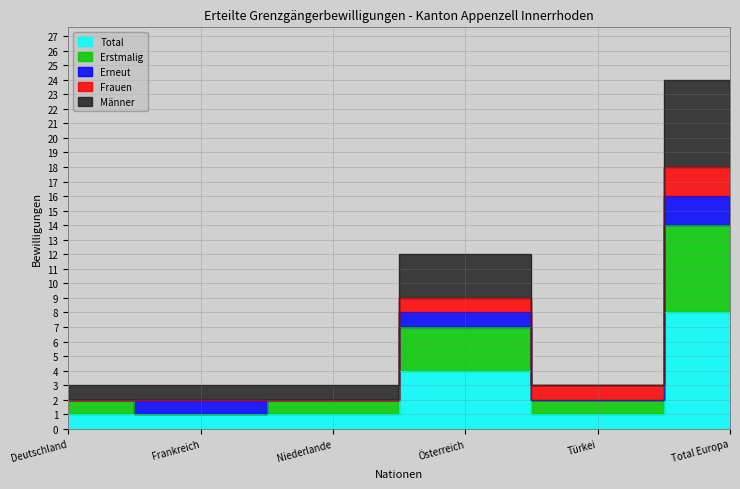

List the labels in order of Männer value, smallest first.

Deutschland, Frankreich, Niederlande, Türkei, Österreich, Total Europa